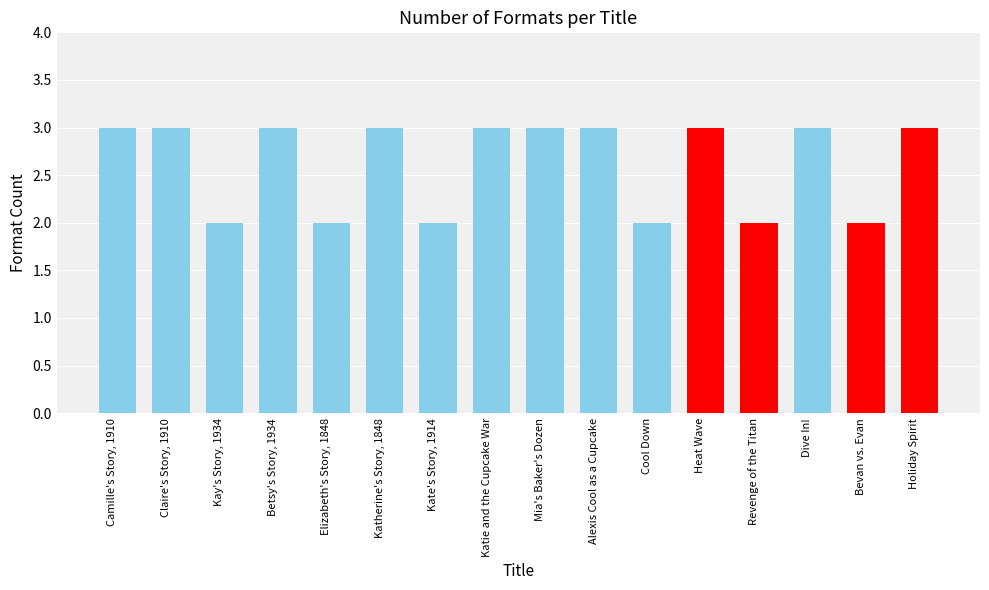

What is the change in value from Elizabeth's Story, 1848 to Dive In!?

+1